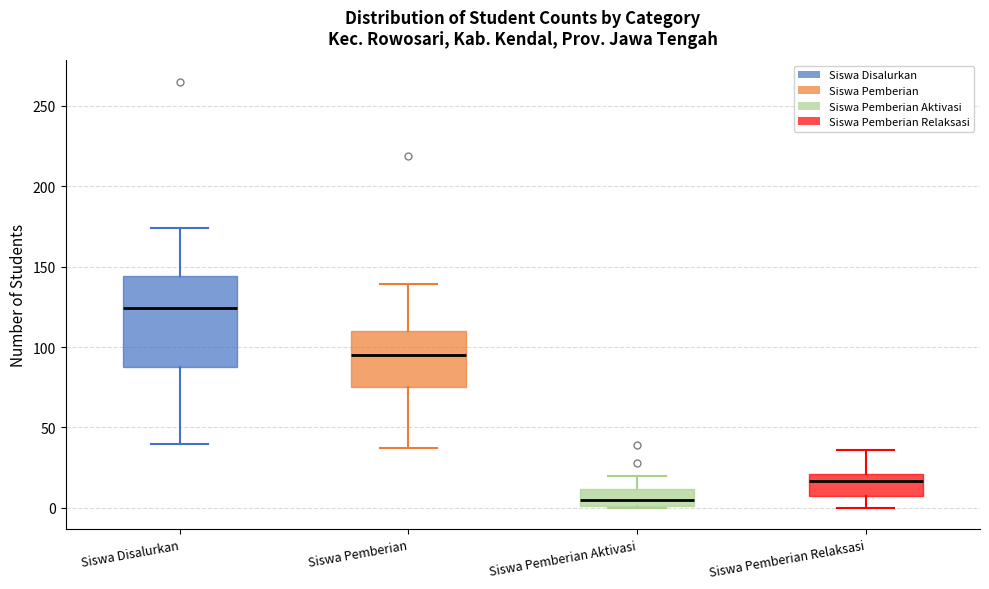

Which box is the tallest, from its lower edge to its upper edge?

Siswa Disalurkan